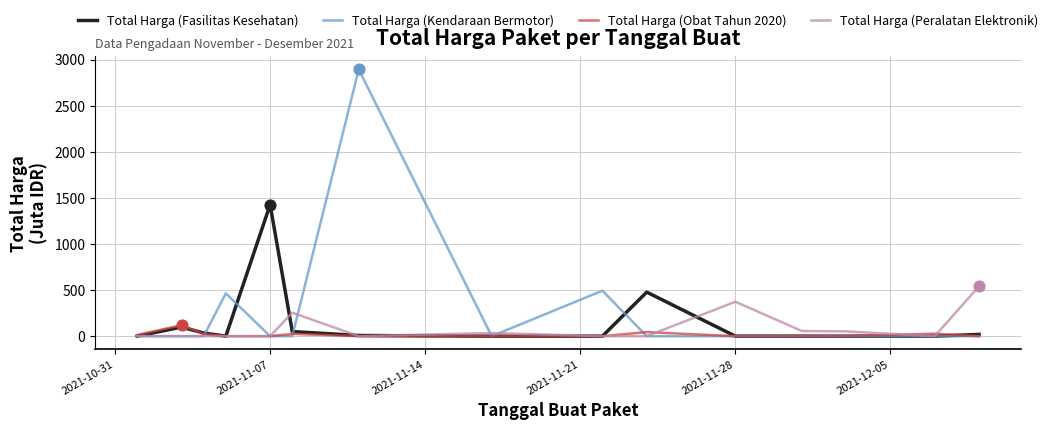

What is the maximum value shown in the chart?

2892.1